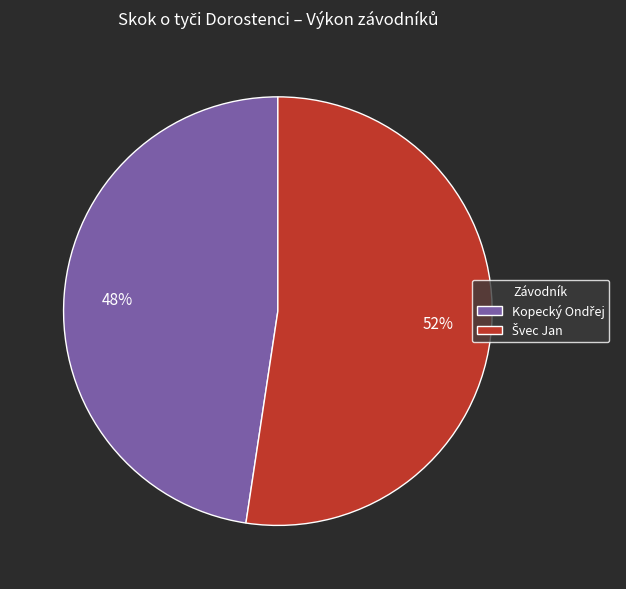

Is there a majority slice in this chart?

Yes